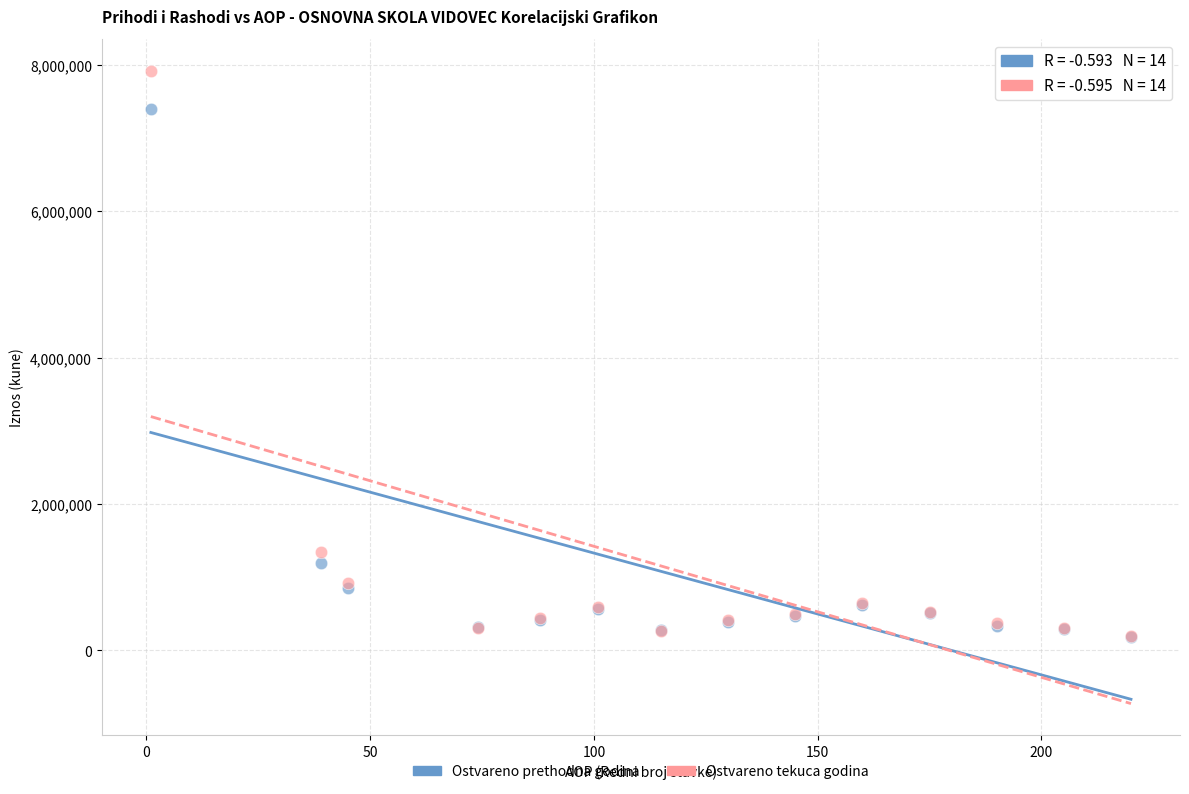

In the Ostvareno tekuca godina series, what Y value is closest to 4058035?

1350000